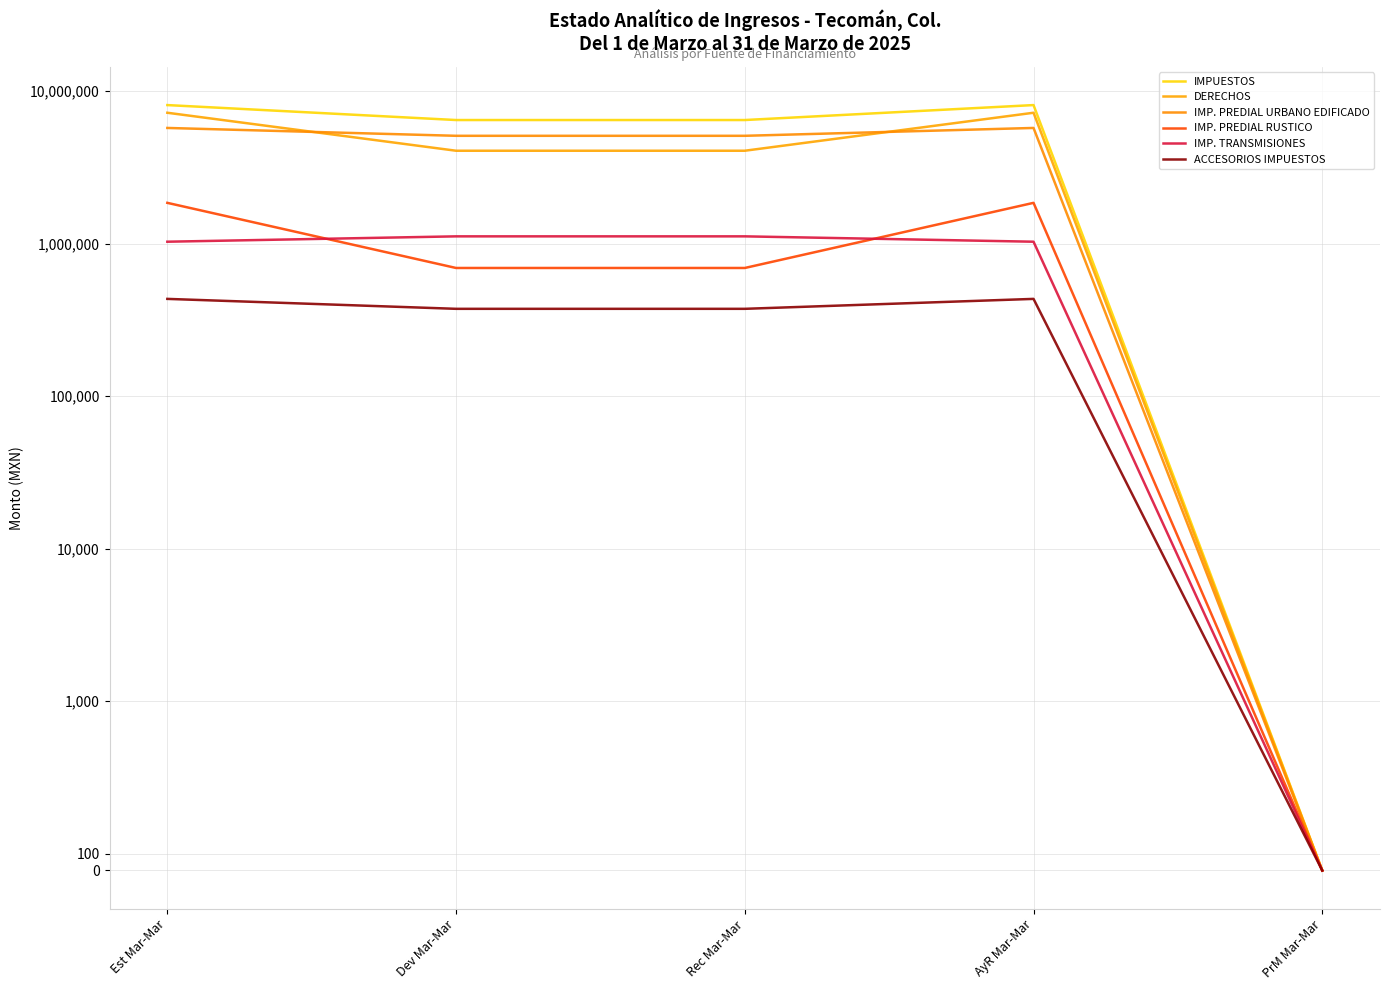

What position from the right is Dev Mar-Mar?

4